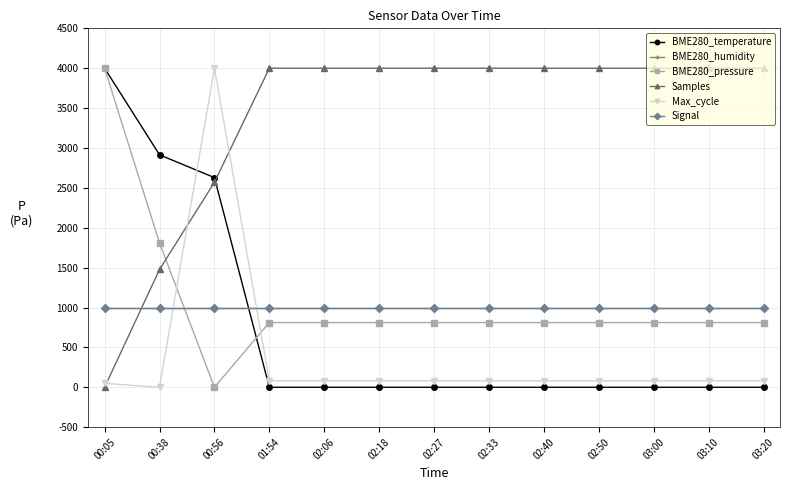

Does the chart have visible grid lines?

Yes